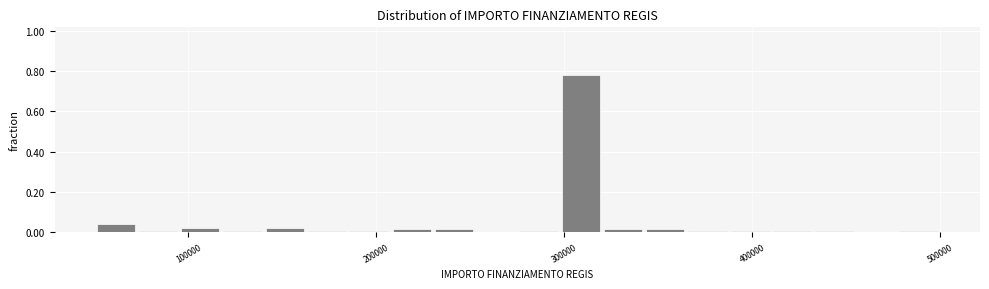

Around what value on the x-axis is the tallest bar? Give the approximate position of its centre, as read against the axis.

310000